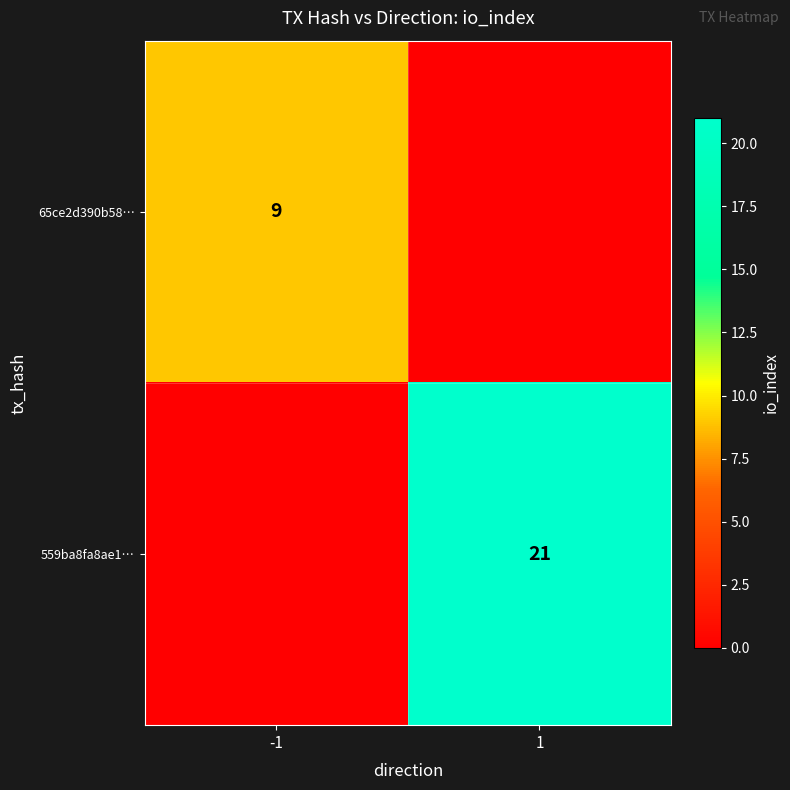

The value of 65ce2d390b58… at -1 is 16. True or false?

False